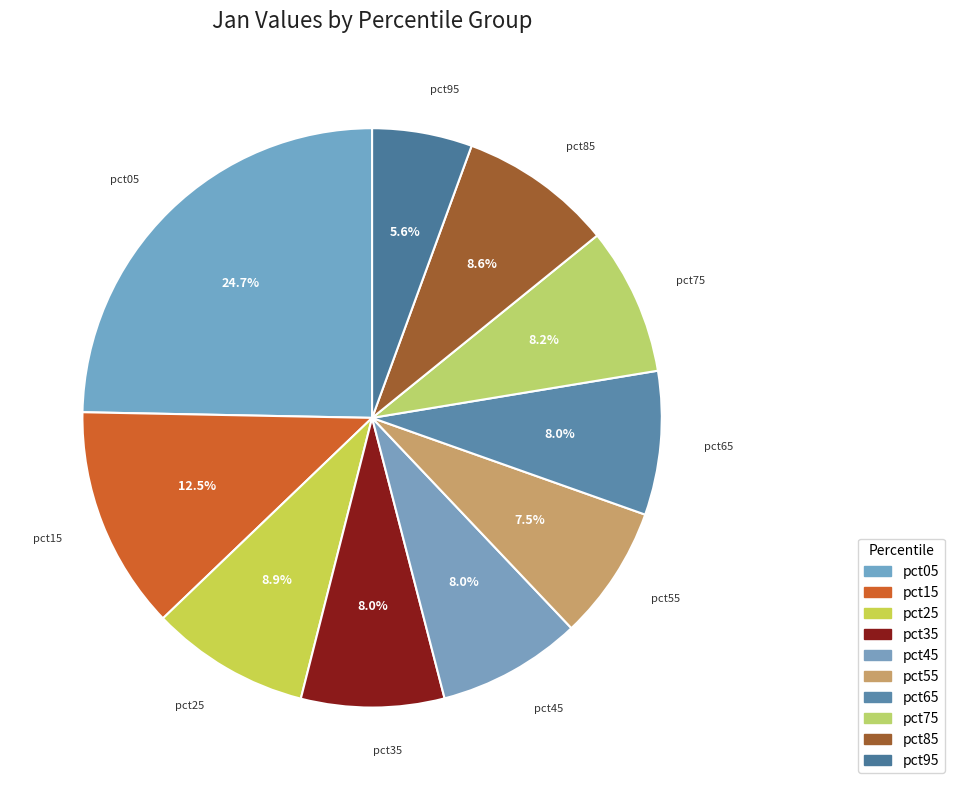

To the nearest percent, what portion does pct75 represent?

8%